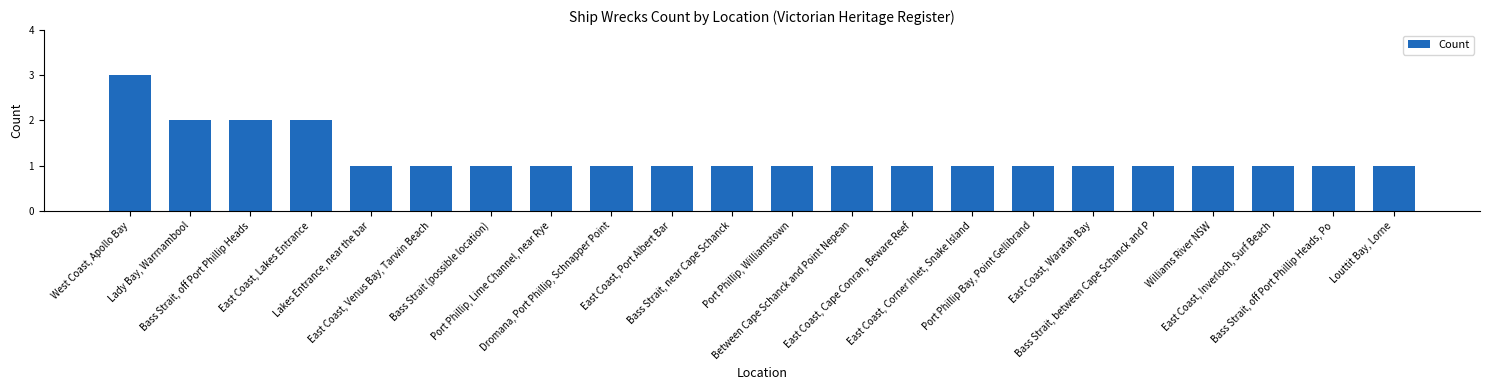

What is the sum of the values at Bass Strait, off Port Phillip Heads, Po and Bass Strait (possible location)?

2